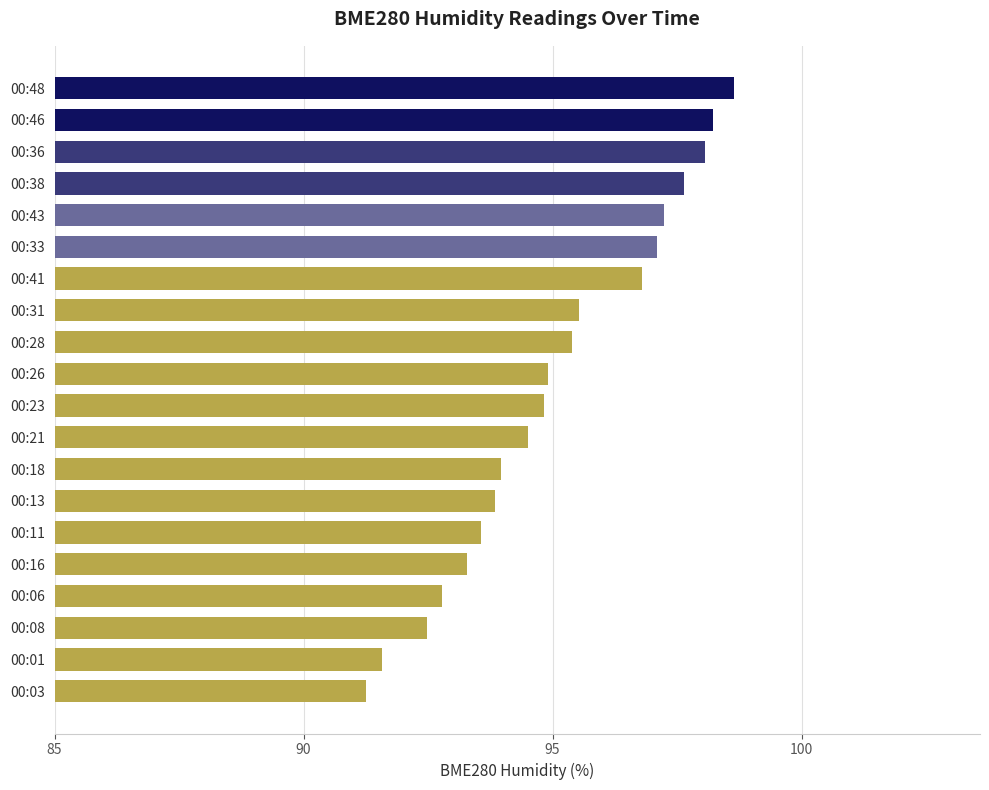

Which label corresponds to the smallest value in the chart?

00:03